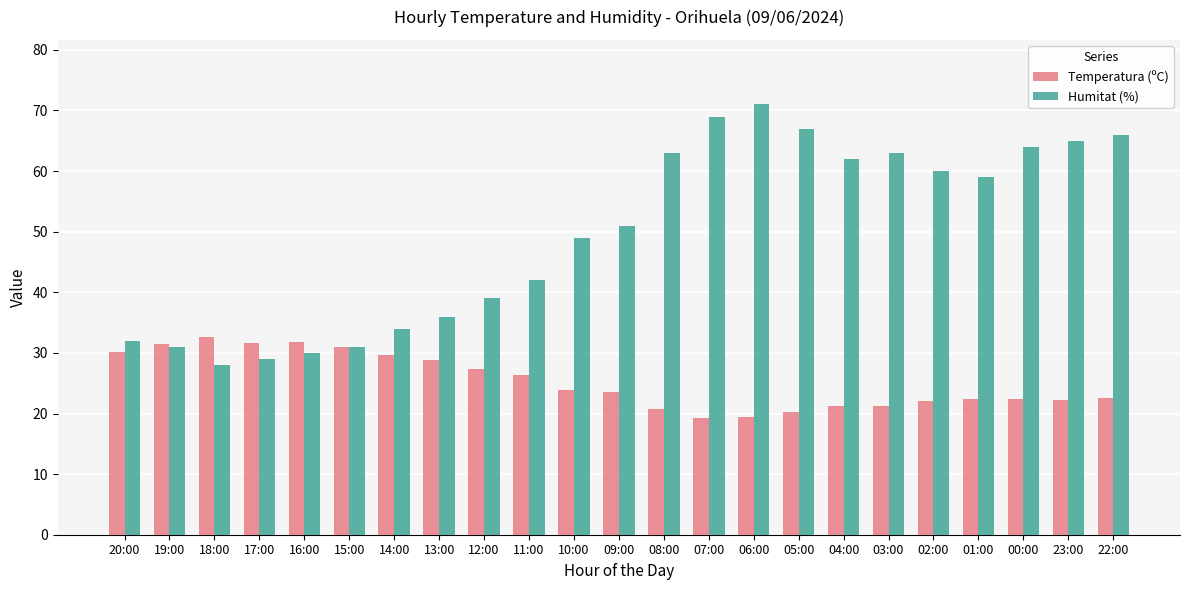

At which category is the sum across all series the highest?

06:00